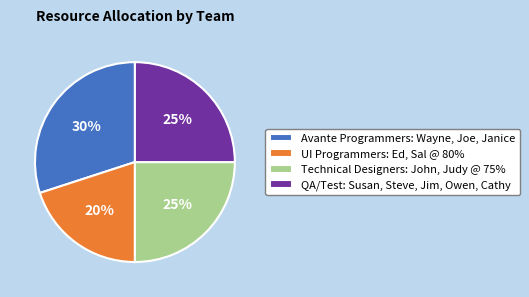

To the nearest percent, what is the average slice percentage?

25%